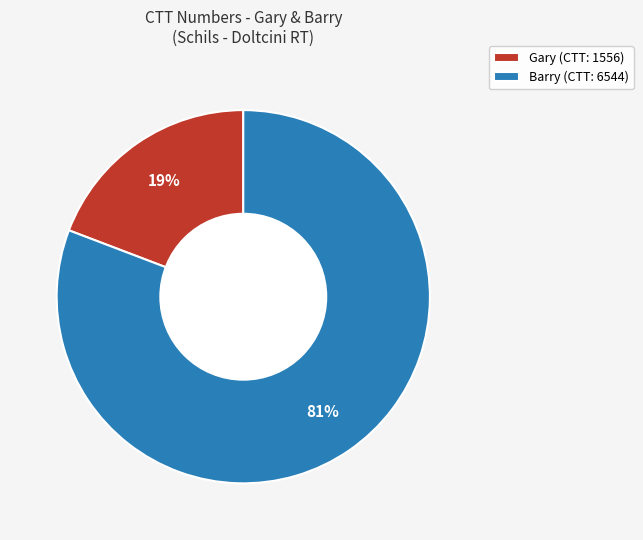

Rank the categories by value from lowest to highest.

Gary, Barry